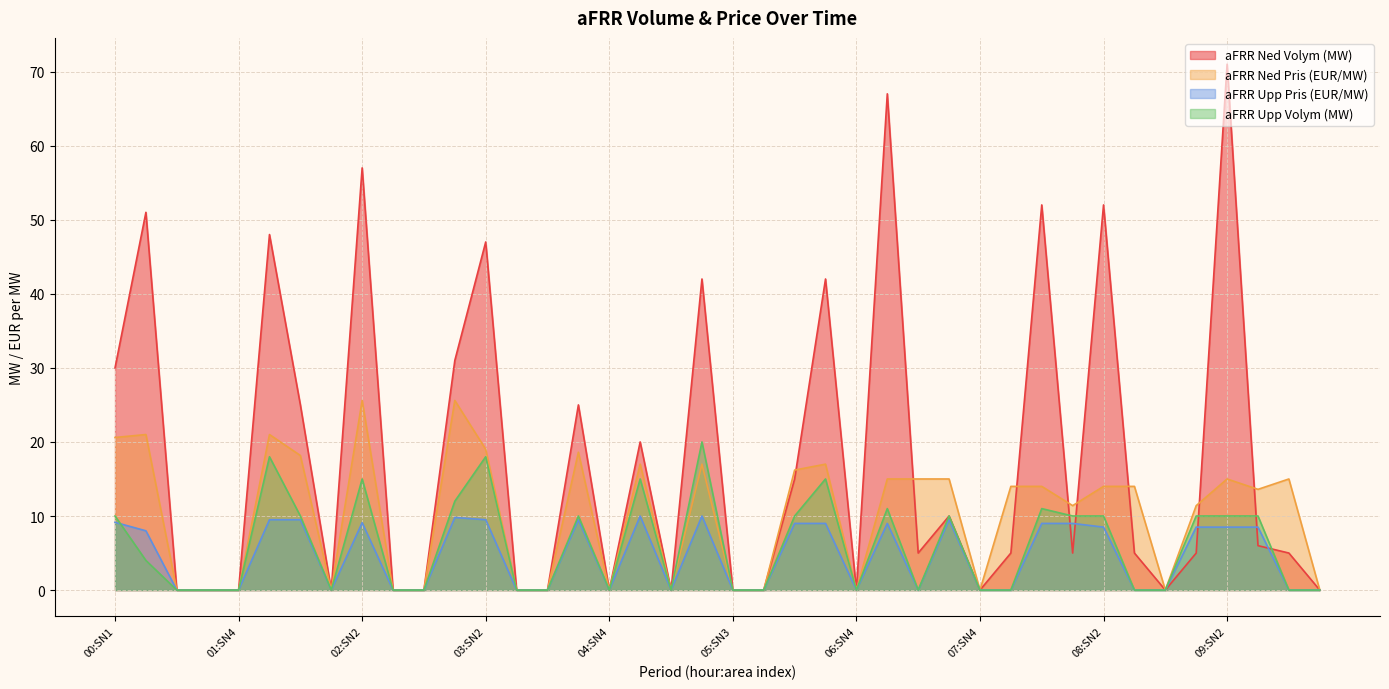

True or false: aFRR Ned Pris (EUR/MW) and aFRR Upp Volym (MW) intersect in this chart.

False